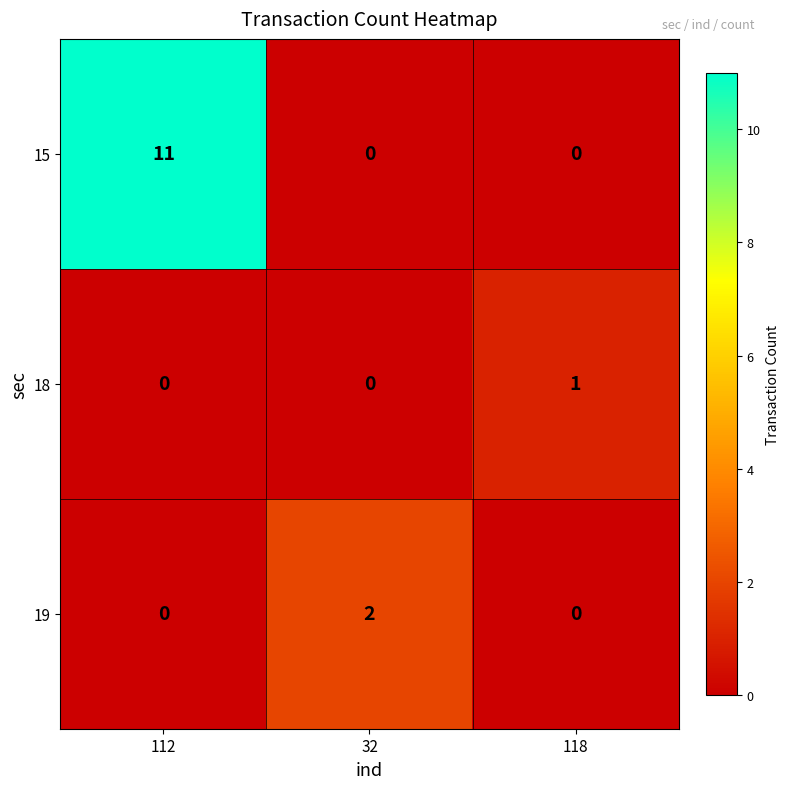

What is the spread (max minus min) of values at 32?

2